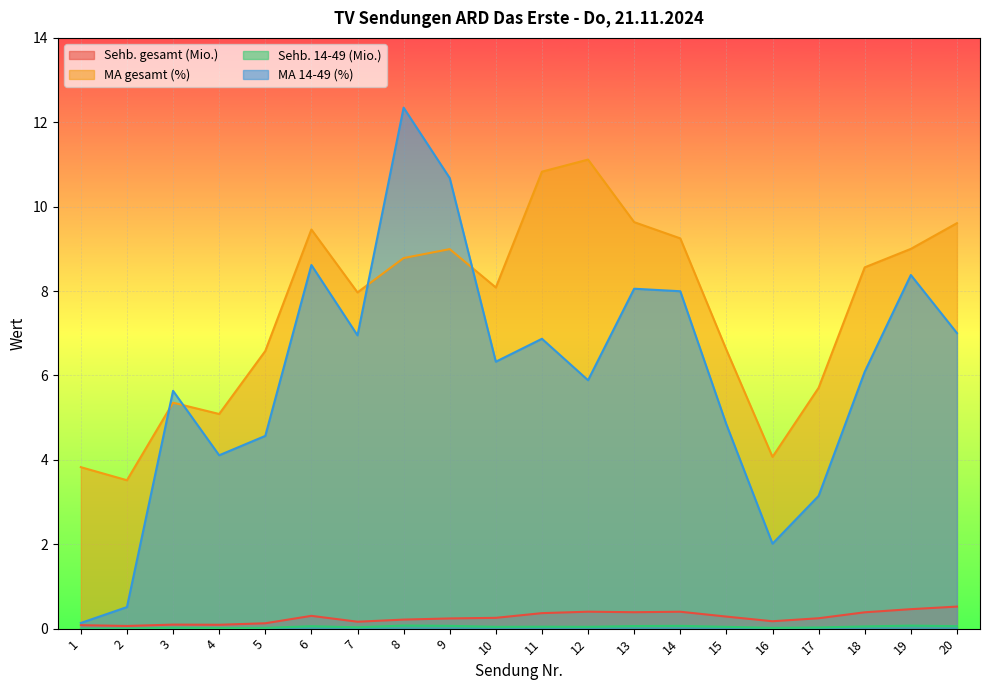

Which series has the largest total across all categories?

MA gesamt (%)